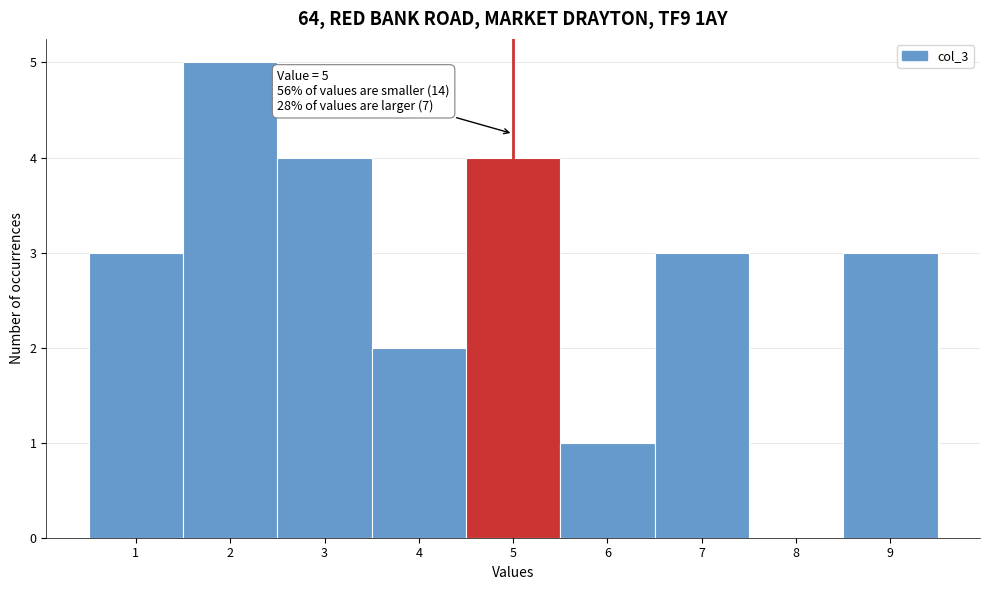

Over which range of the x-axis is the bar tallest?

1.5 to 2.5